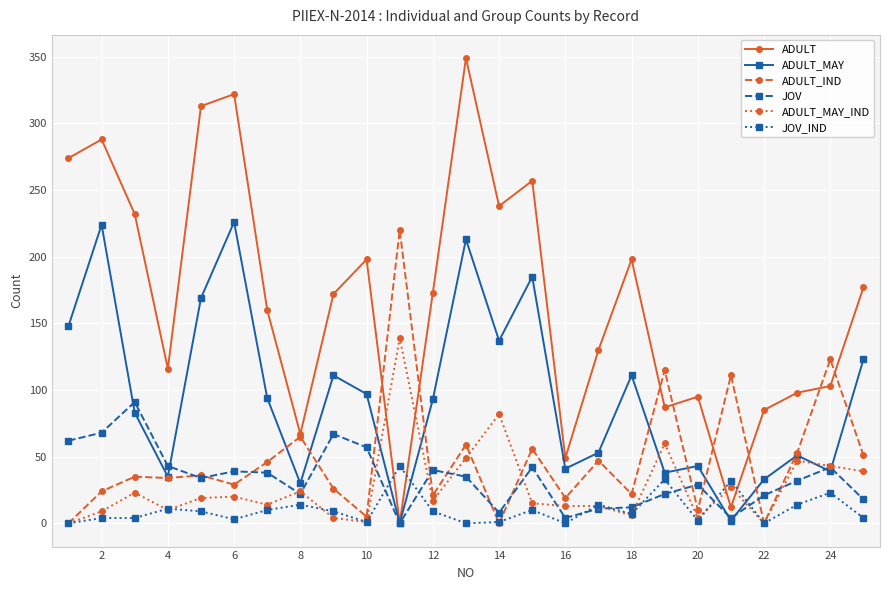

What is the average value of the ADULT_MAY_IND series?

27